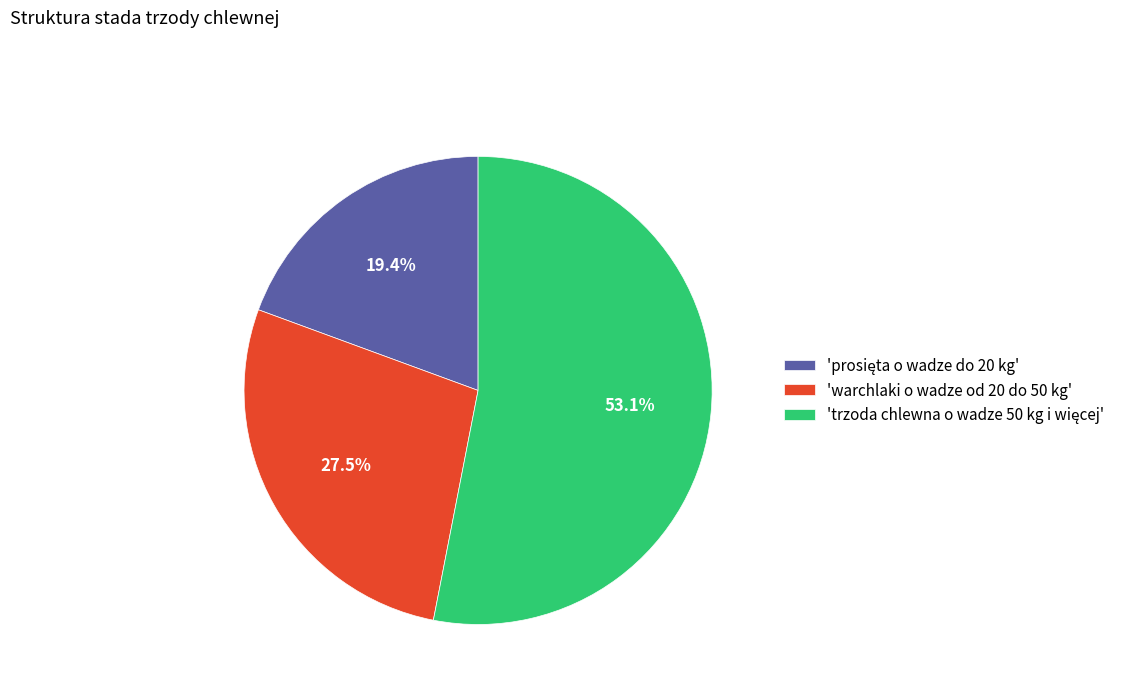

What portion of the pie excludes 'warchlaki o wadze od 20 do 50 kg'?

72.5%